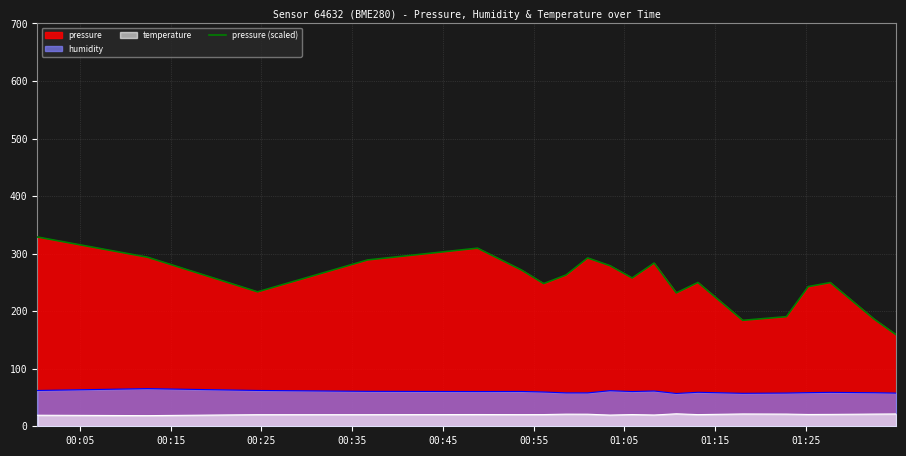

How many lines are shown in the chart?

3